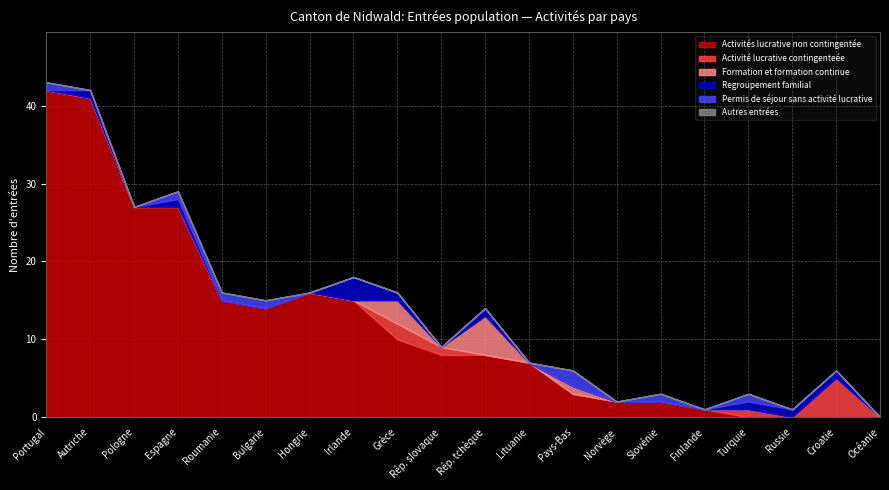

True or false: Regroupement familial and Autres entrées intersect in this chart.

False